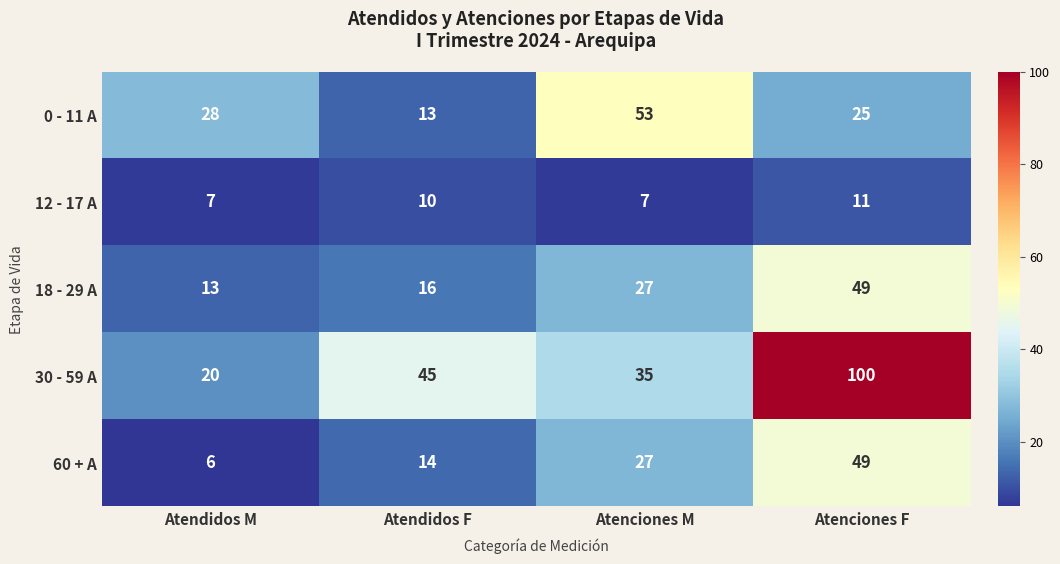

What is the minimum value shown in the chart?

6